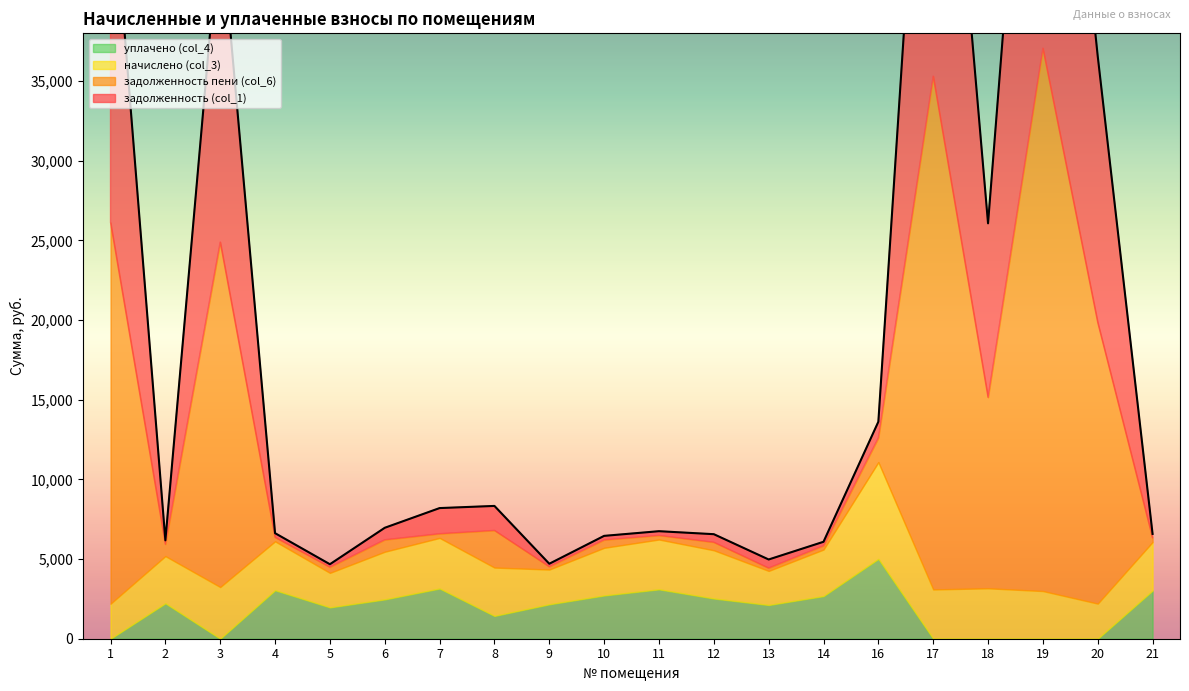

What is the spread (max minus min) of values at 4?

2815.3